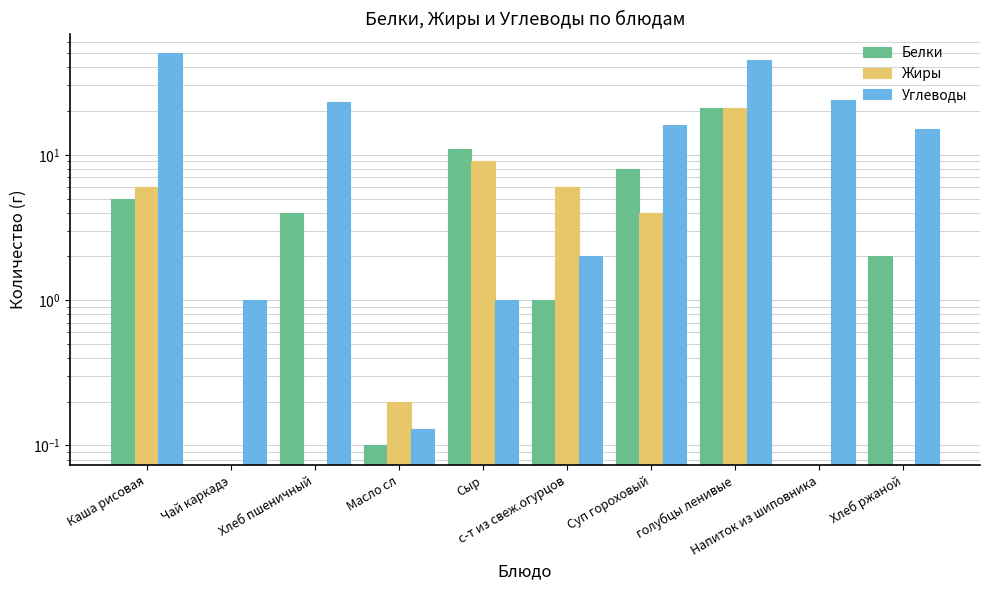

What is the difference between the maximum and minimum values in the Жиры series?

21.0